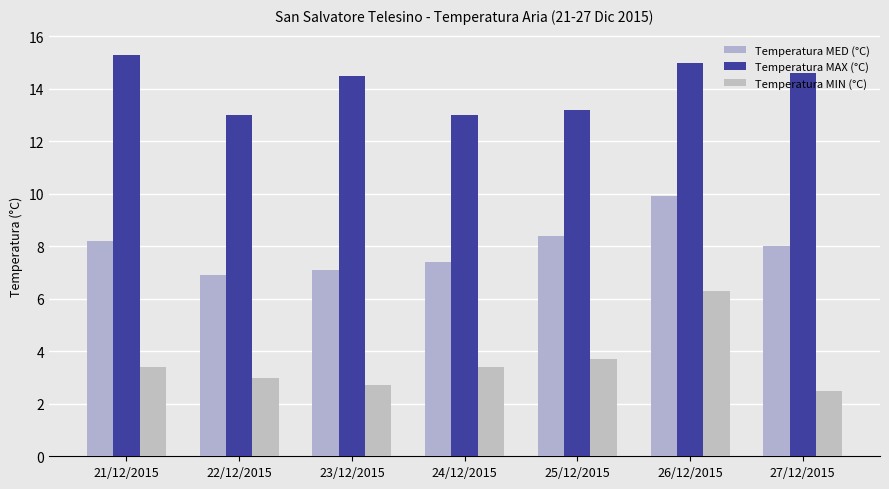

Reading left to right, extract all data points from this chart.

Temperatura MED (°C): 8.2	6.9	7.1	7.4	8.4	9.9	8.0
Temperatura MAX (°C): 15.3	13.0	14.5	13.0	13.2	15.0	14.6
Temperatura MIN (°C): 3.4	3.0	2.7	3.4	3.7	6.3	2.5